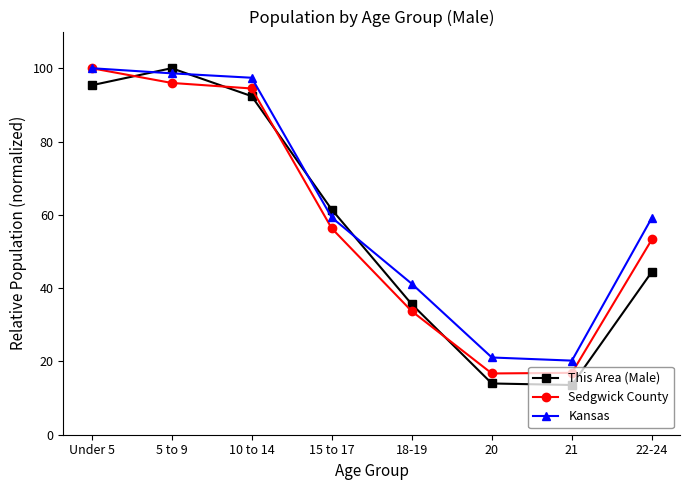

Where does the Kansas series first go above 59?

Under 5